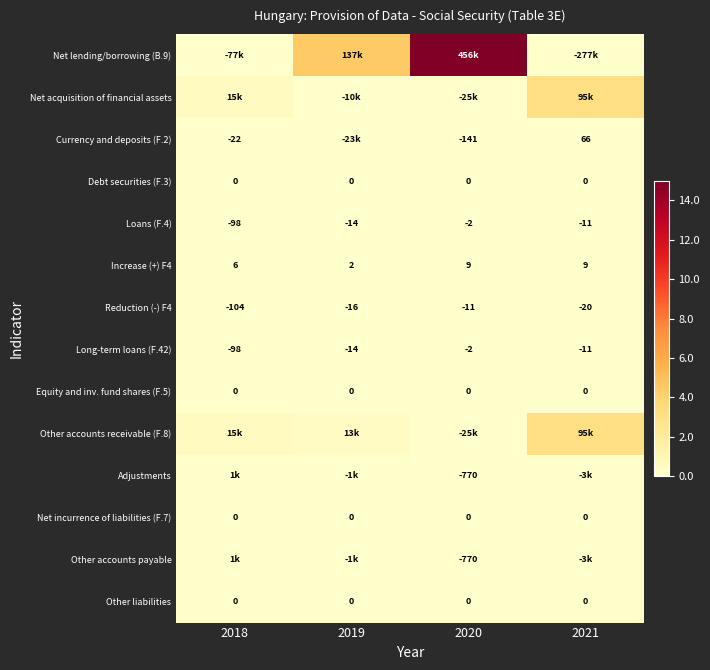

Rank the series by their maximum value, from lowest to highest.

Reduction (-) F4, Loans (F.4), Long-term loans (F.42), Debt securities (F.3), Equity and inv. fund shares (F.5), Net incurrence of liabilities (F.7), Other liabilities, Increase (+) F4, Currency and deposits (F.2), Adjustments, Other accounts payable, Other accounts receivable (F.8), Net acquisition of financial assets, Net lending/borrowing (B.9)